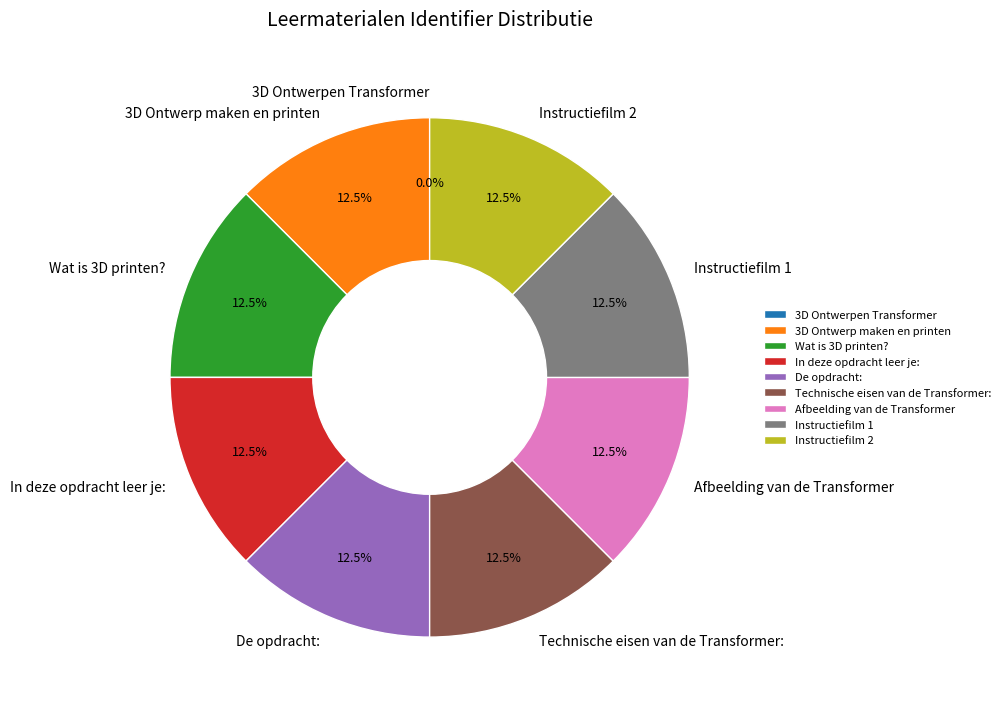

What is the total percentage of Wat is 3D printen? and De opdracht:?

25.0%